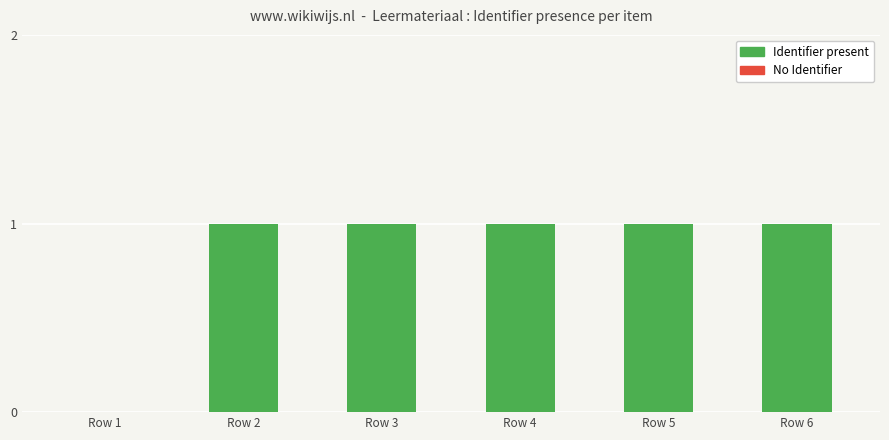

The value at Row 2 is 1. True or false?

True